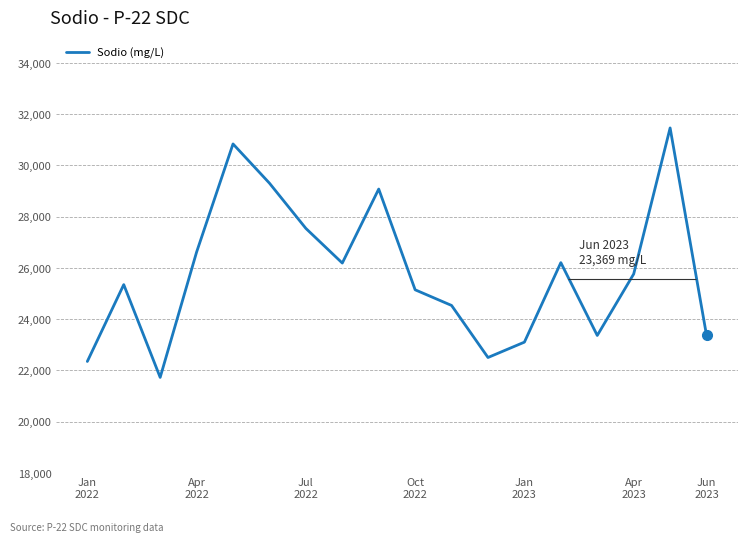

What is the maximum value for Sodio (mg/L)?

31462.7